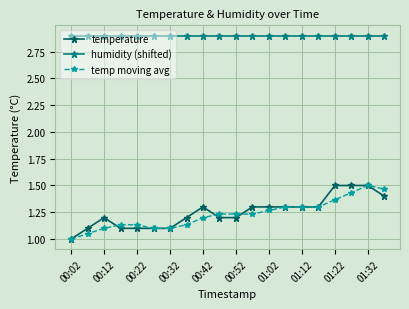

True or false: temp moving avg has more than 0 points higher than both neighbors.

True